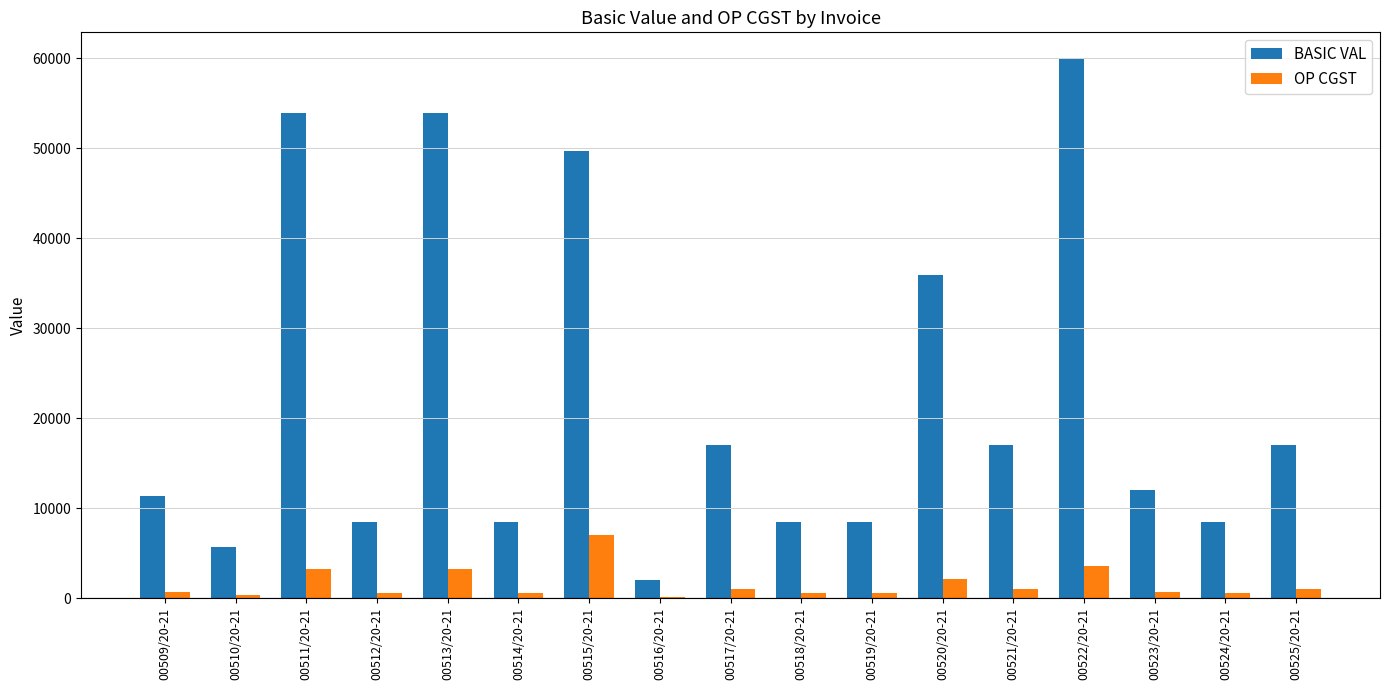

What is the maximum value for BASIC VAL?

59860.0